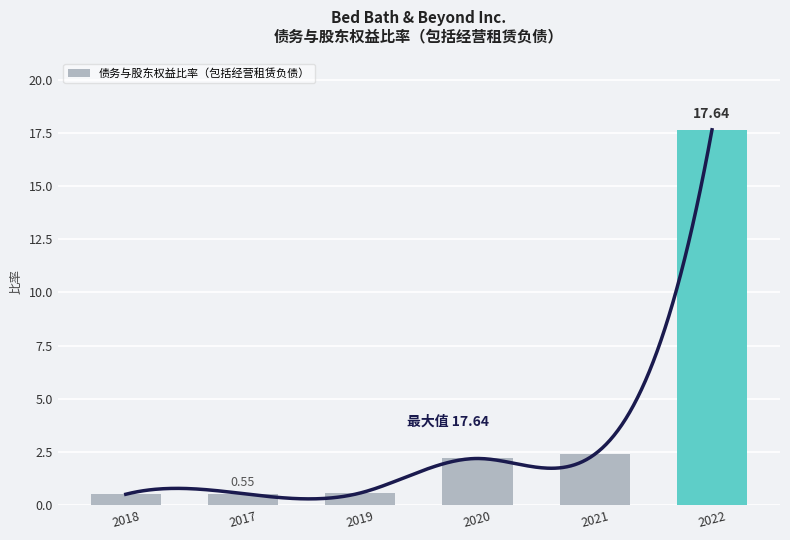

What is the value of the 3rd bar from the left?

0.6